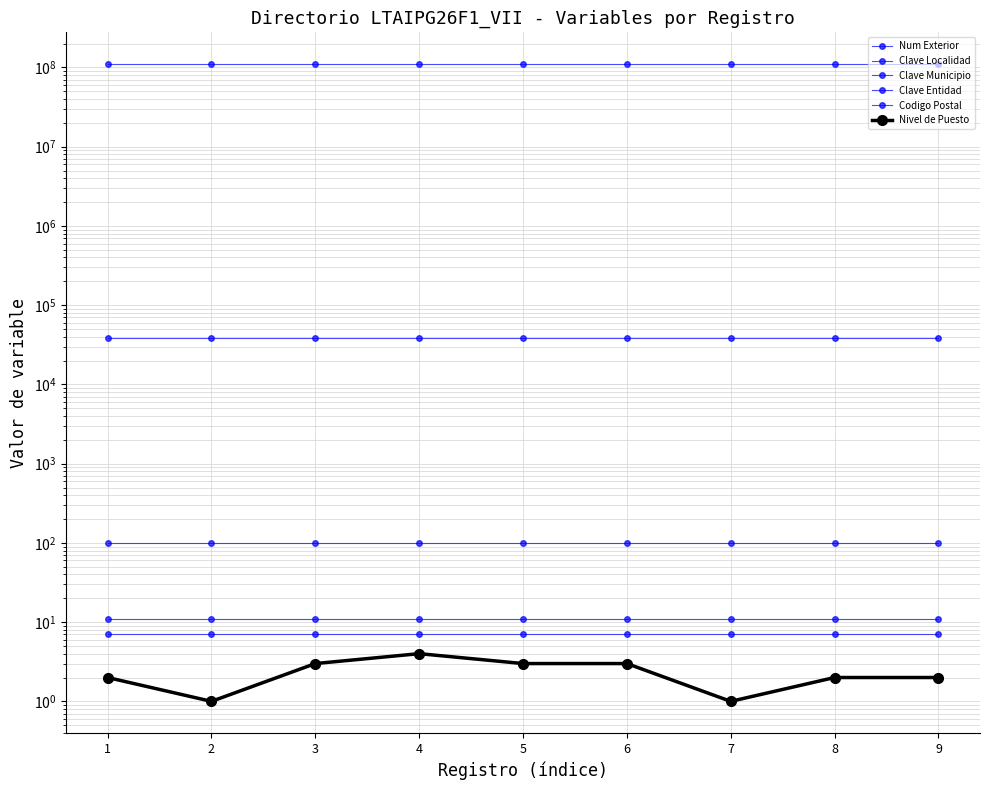

What is the sum of all Nivel de Puesto values?

21